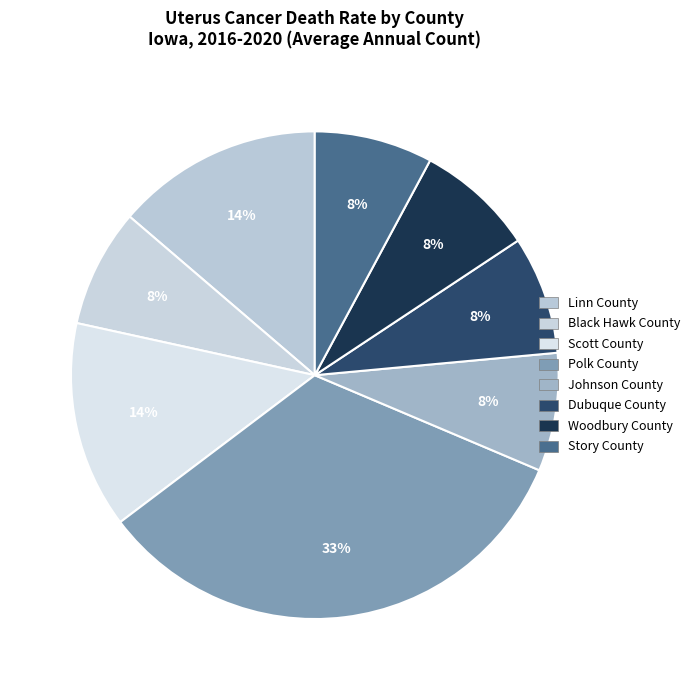

What is the total percentage of Scott County and Woodbury County?

21.6%